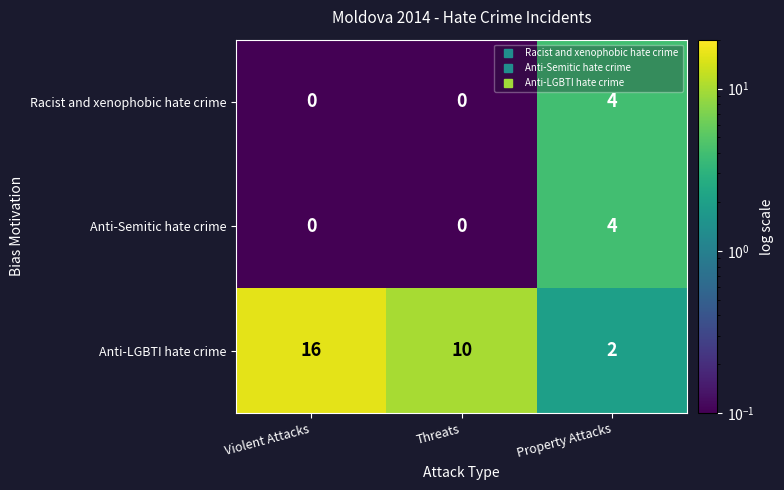

Reading left to right, what are all the values shown in this chart?

Racist and xenophobic hate crime: 0	0	4
Anti-Semitic hate crime: 0	0	4
Anti-LGBTI hate crime: 16	10	2